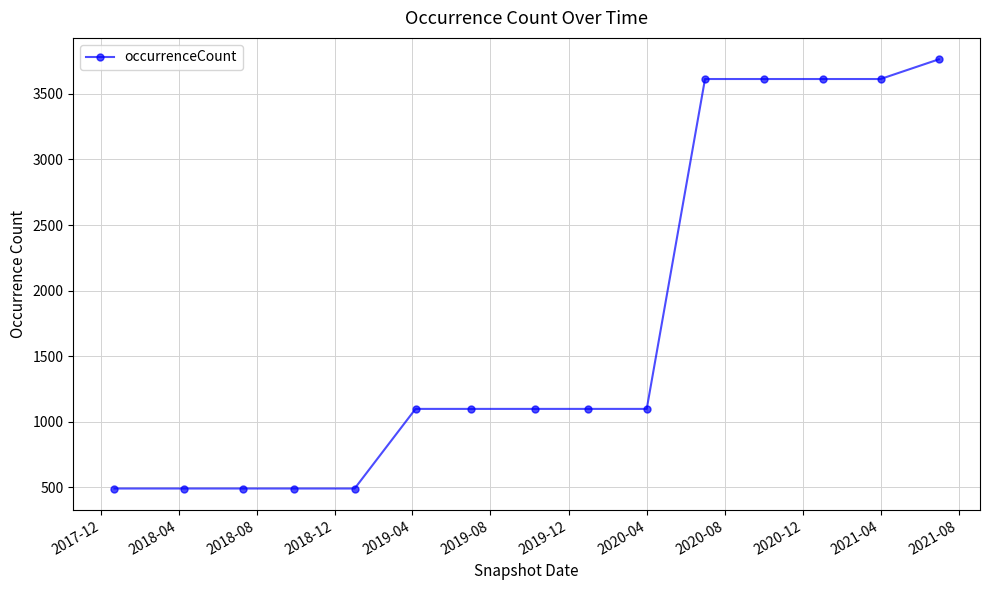

What is the value of the 6th point from the left?

1098